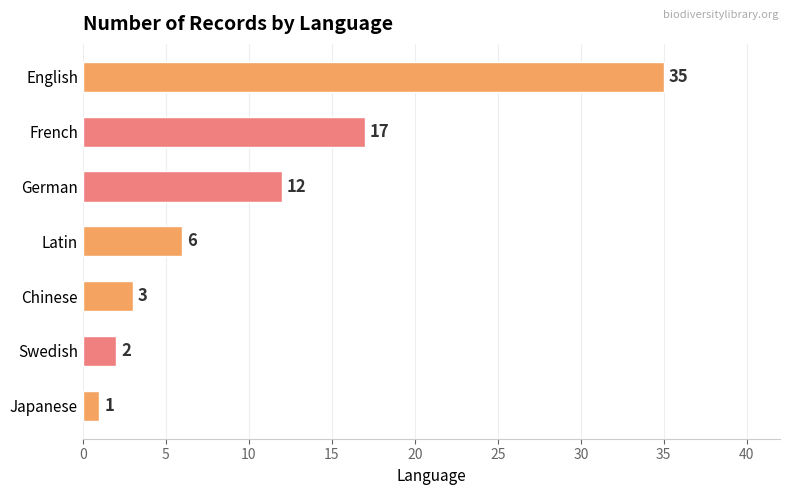

Are the bars horizontal?

Yes